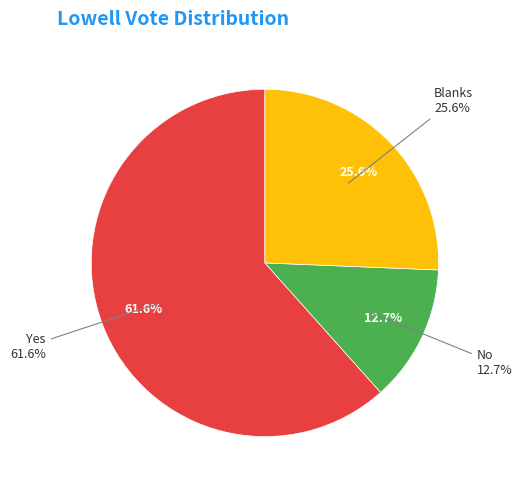

Is there a majority slice in this chart?

Yes